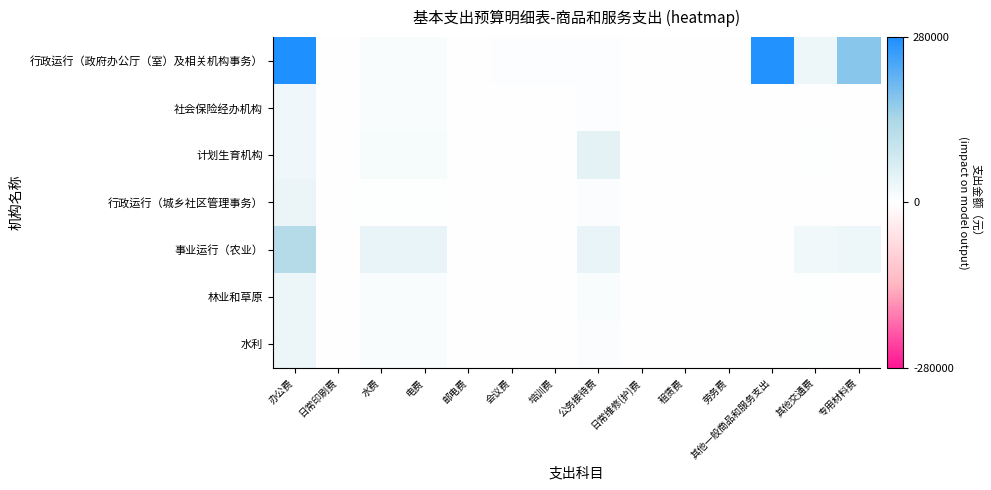

Between 电费 and 日常印刷费, which is larger?

电费